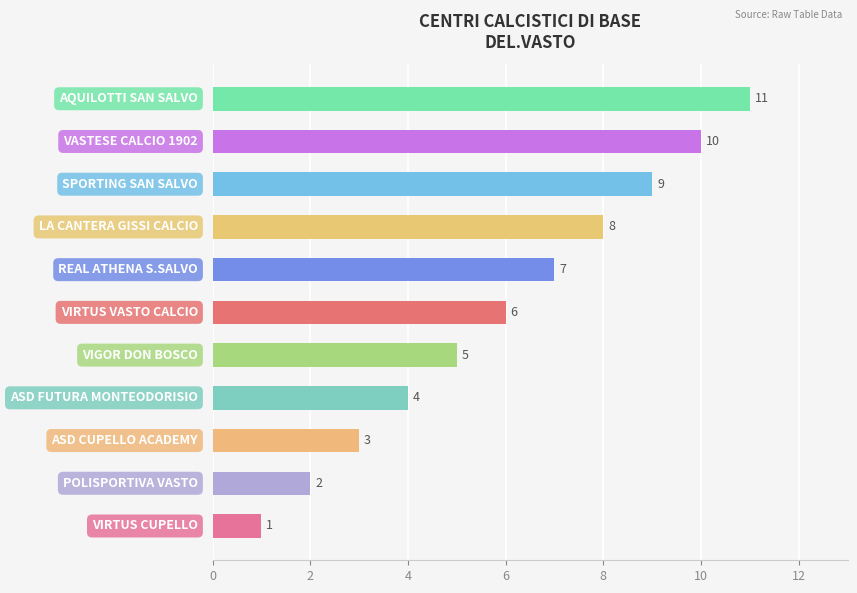

What is the greatest value displayed?

11